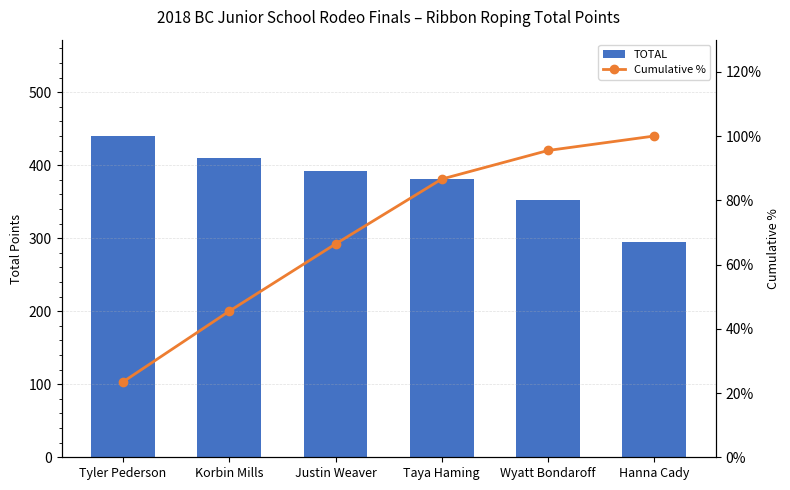

Rank the series by their average value, from lowest to highest.

Cumulative %, TOTAL